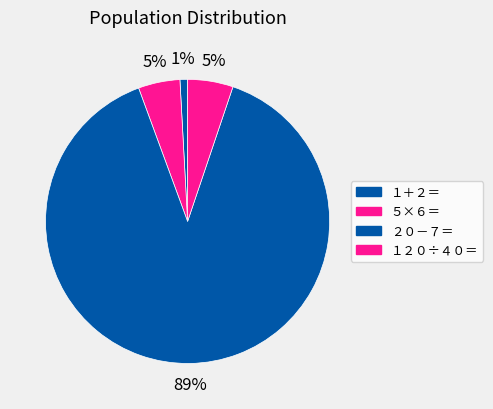

Which category has the smallest portion of the pie?

１＋２＝